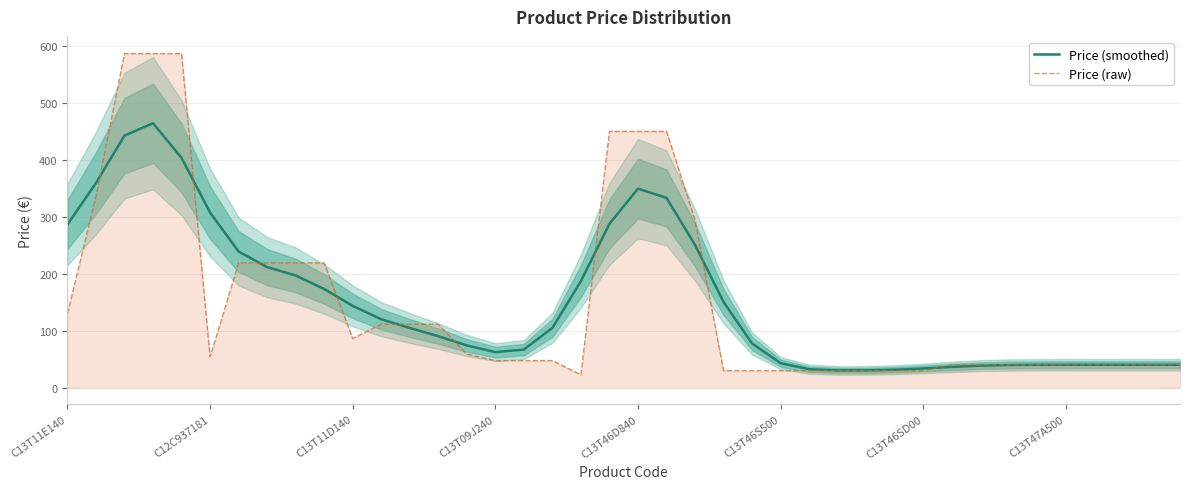

True or false: Price (smoothed) has a value of 40.1 at 37.

True